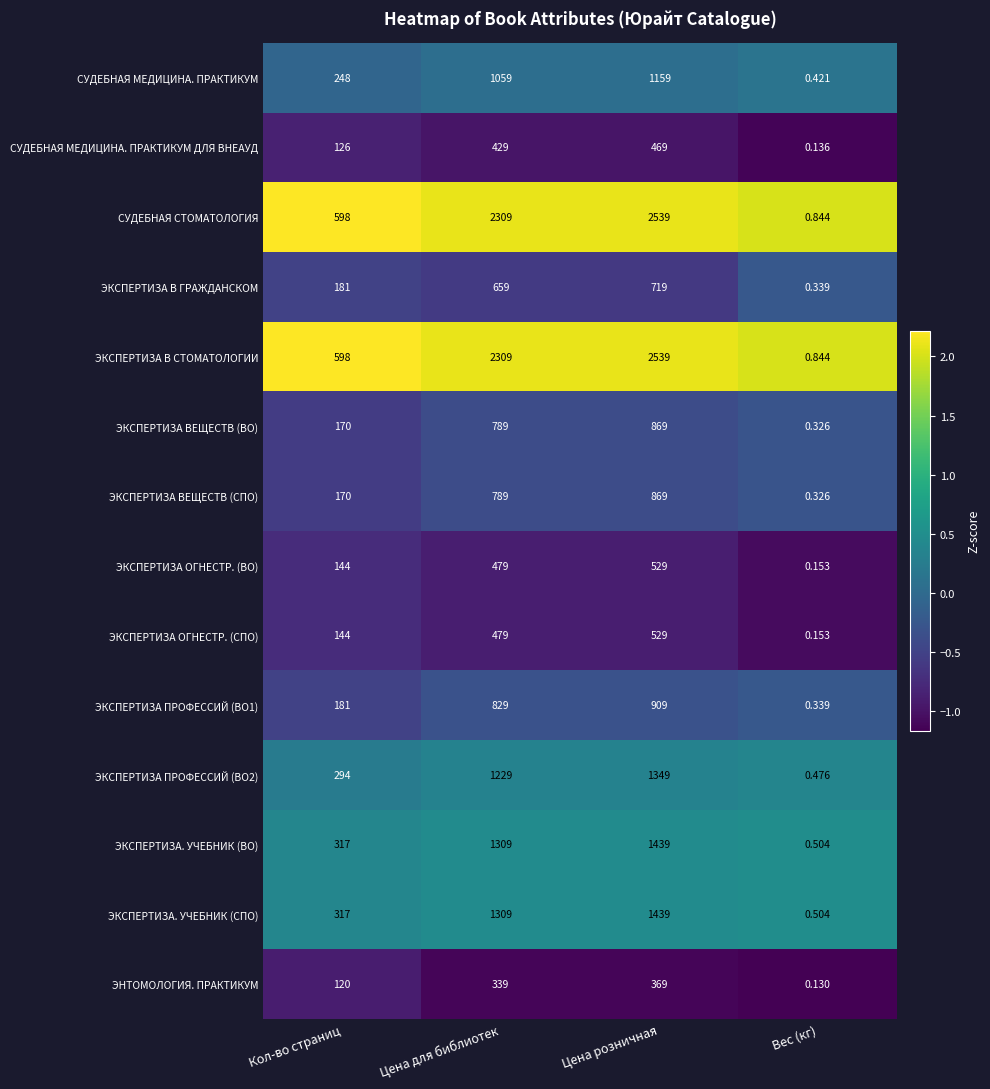

How many series are shown in this chart?

14